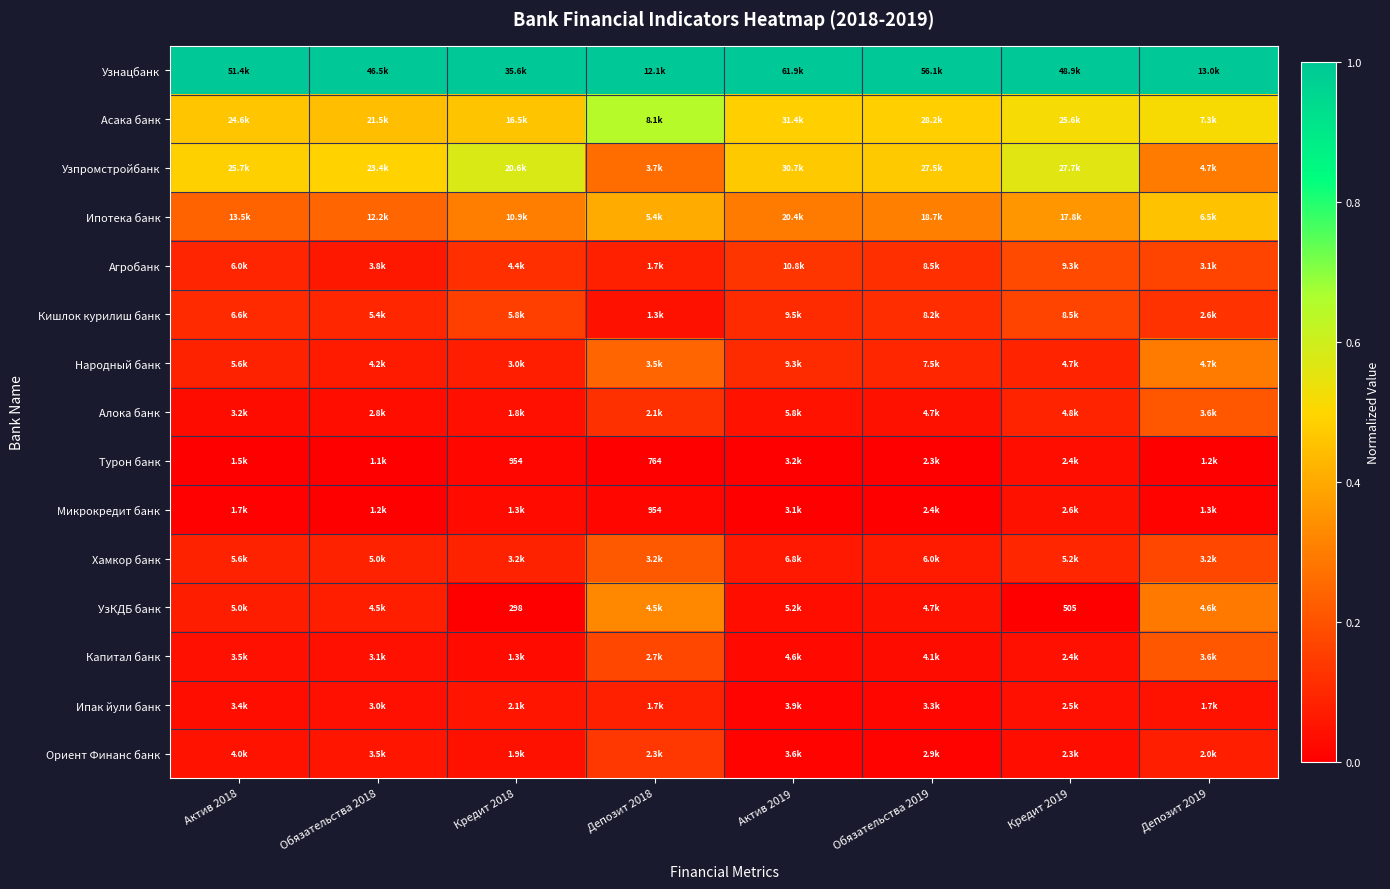

True or false: Асака банк has a value of 1.0 at Депозит 2018.

False